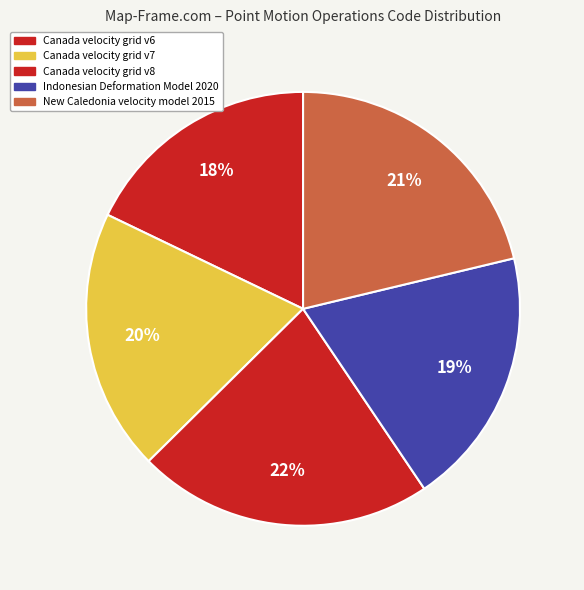

How much of the chart is everything except Canada velocity grid v6?

82.1%